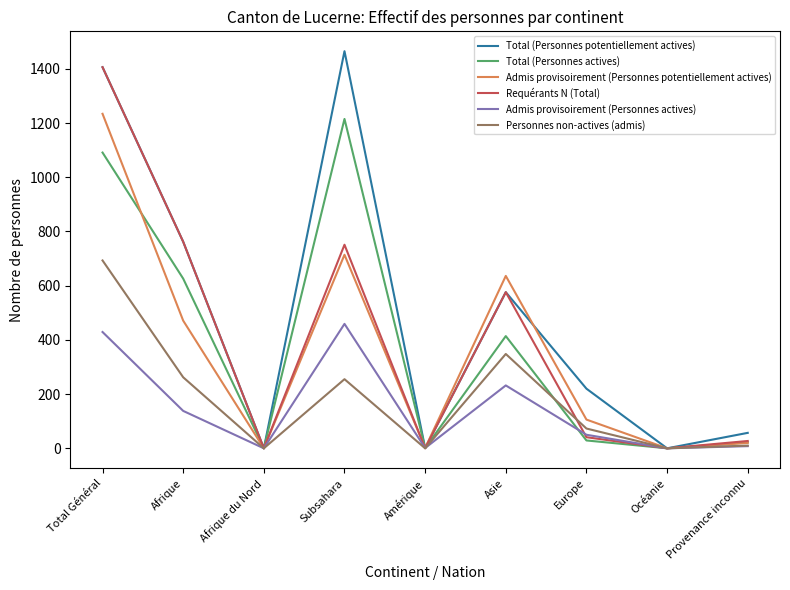

List the series in order of their peak value, lowest first.

Admis provisoirement (Personnes actives), Personnes non-actives (admis), Total (Personnes actives), Admis provisoirement (Personnes potentiellement actives), Requérants N (Total), Total (Personnes potentiellement actives)